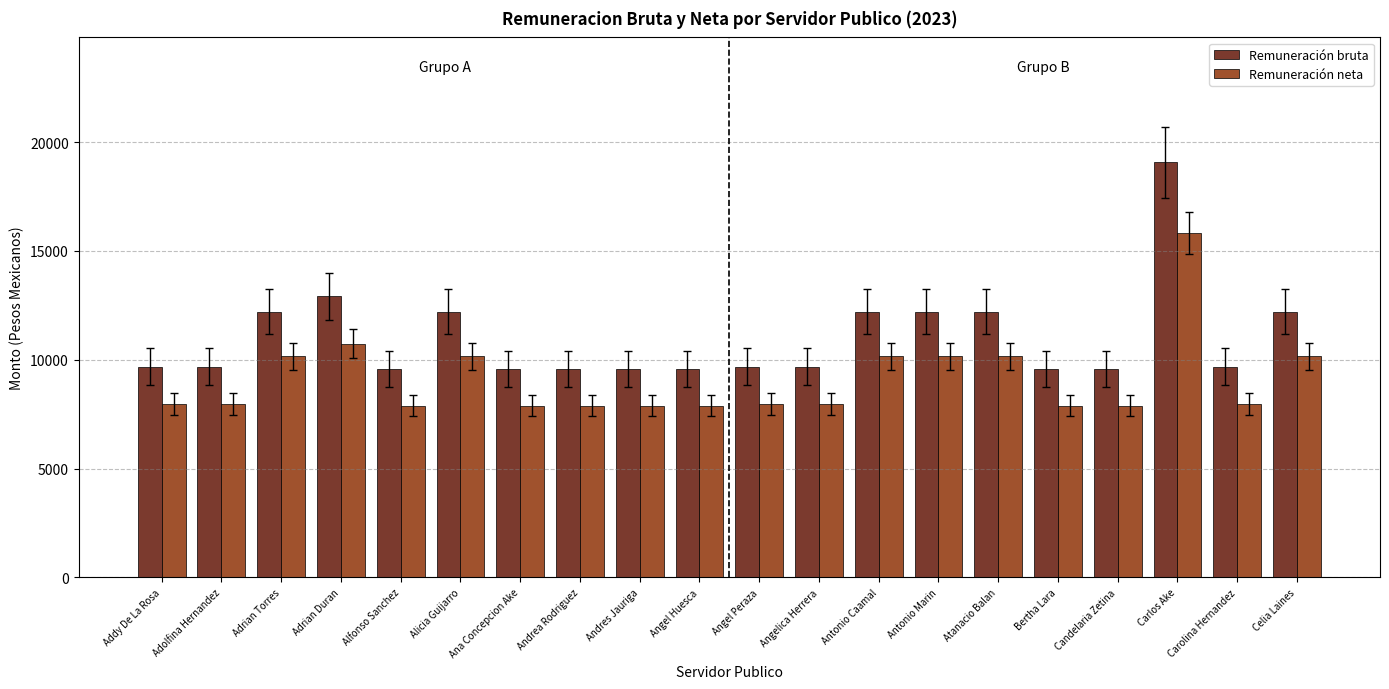

Is the value of Remuneración bruta at Adrian Torres greater than the value of Remuneración neta at Bertha Lara?

Yes